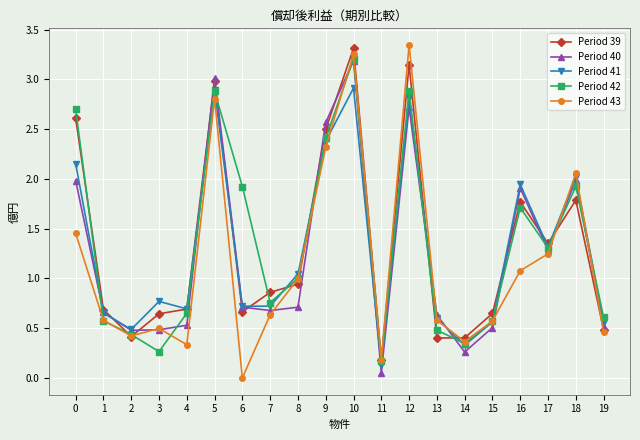

What is the value of the Period 43 point at the 17th from the left?

1.1